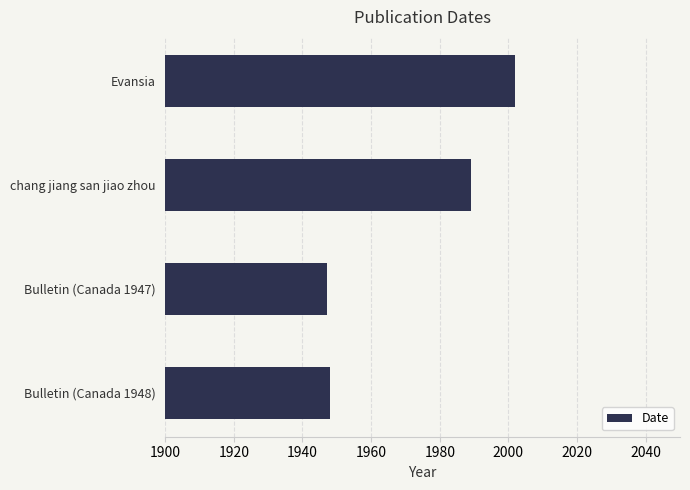

What is the ratio of the value at Evansia to the value at chang jiang san jiao zhou?

1.0